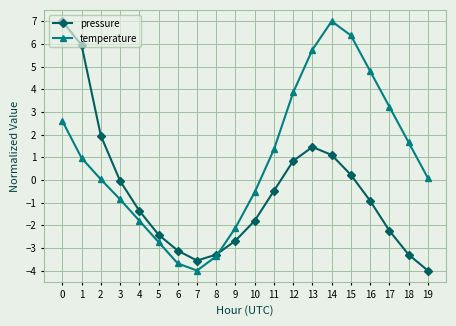

What is the spread (max minus min) of values at 15?

6.2